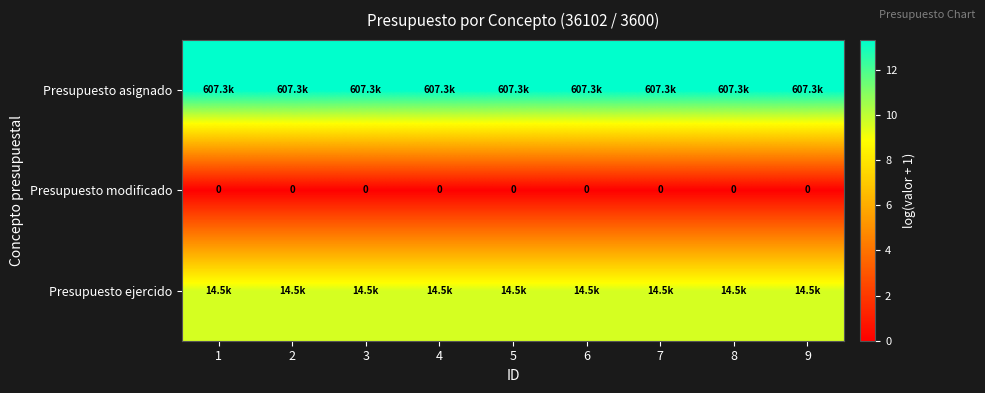

Which series has the largest range (max minus min)?

Presupuesto asignado